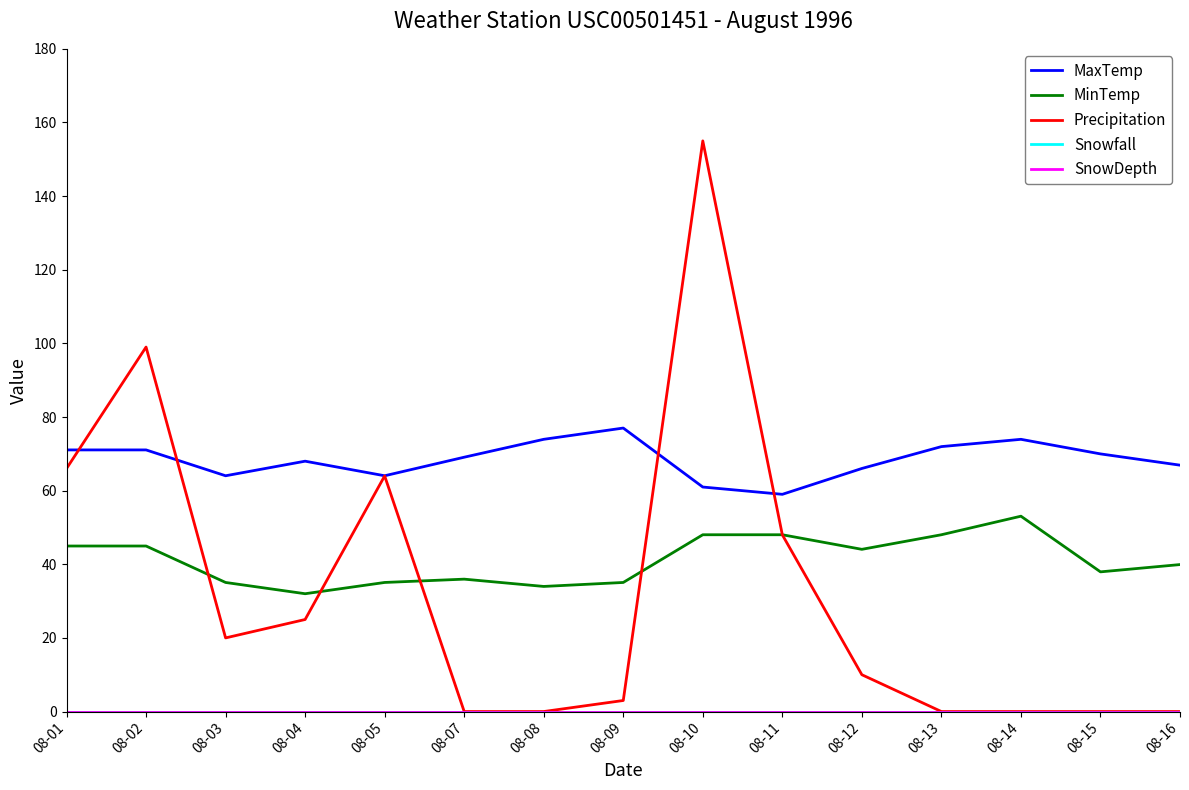

Does the chart have visible grid lines?

No